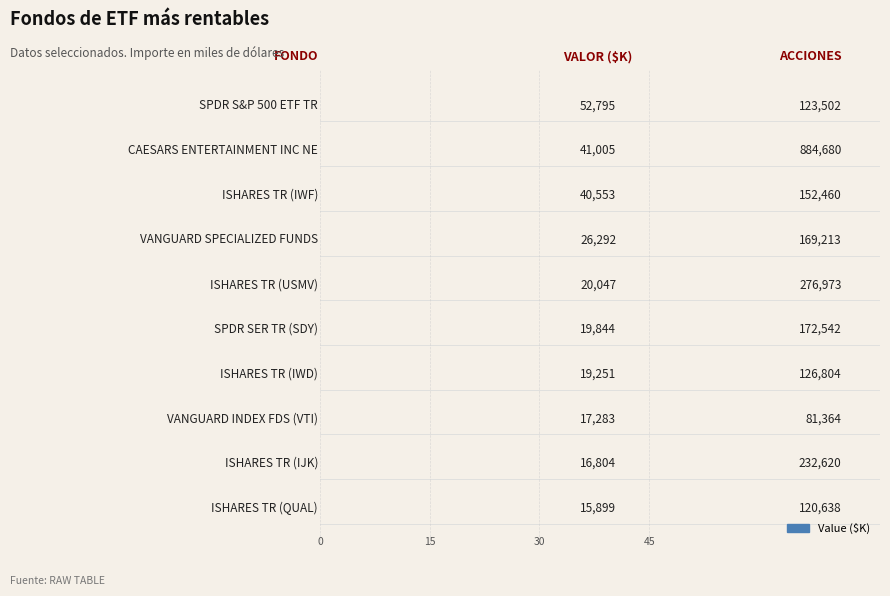

Does the chart contain stacked bars?

No